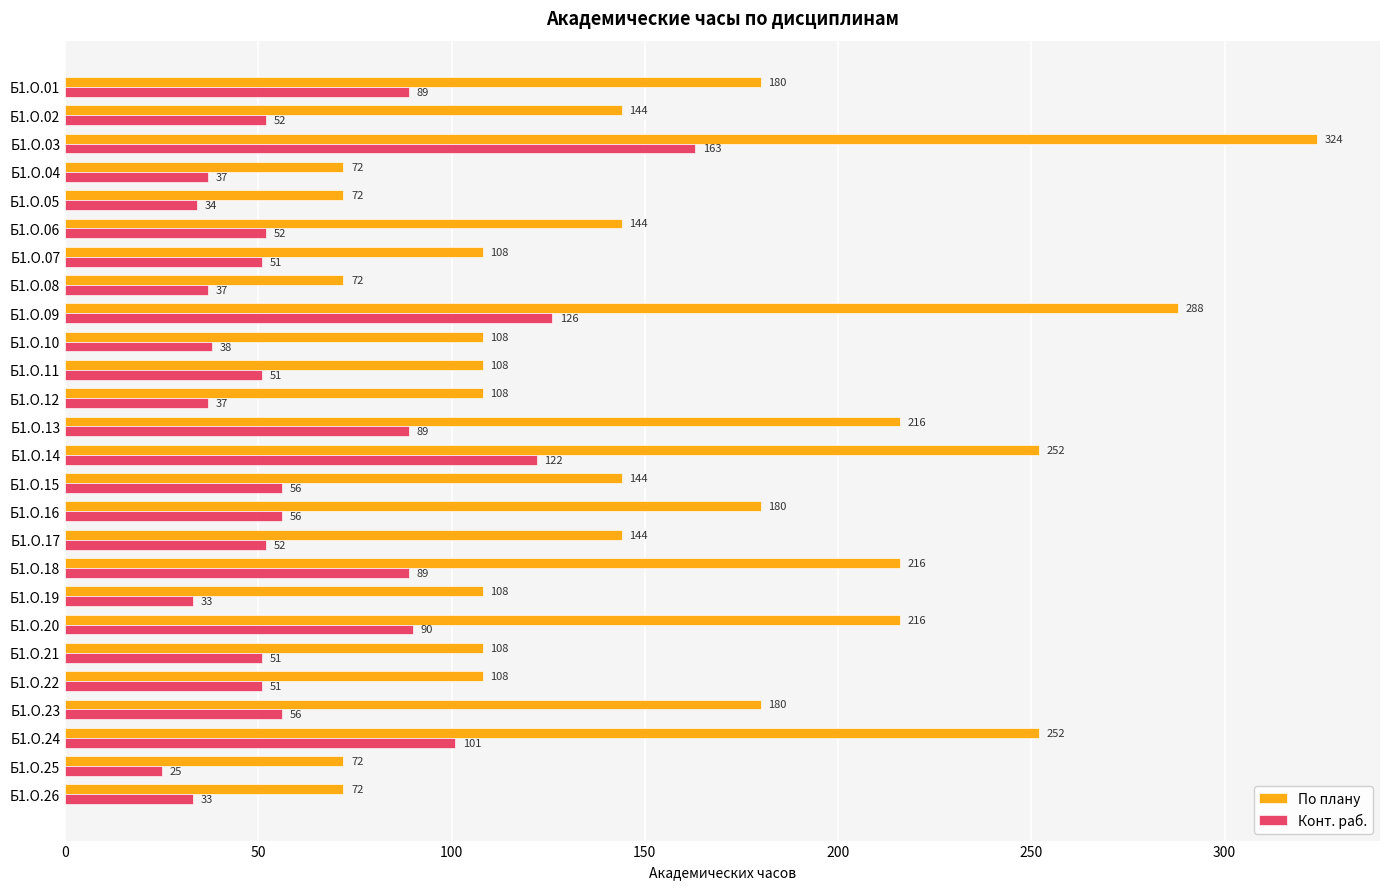

What is the difference between the maximum and minimum values in the По плану series?

252